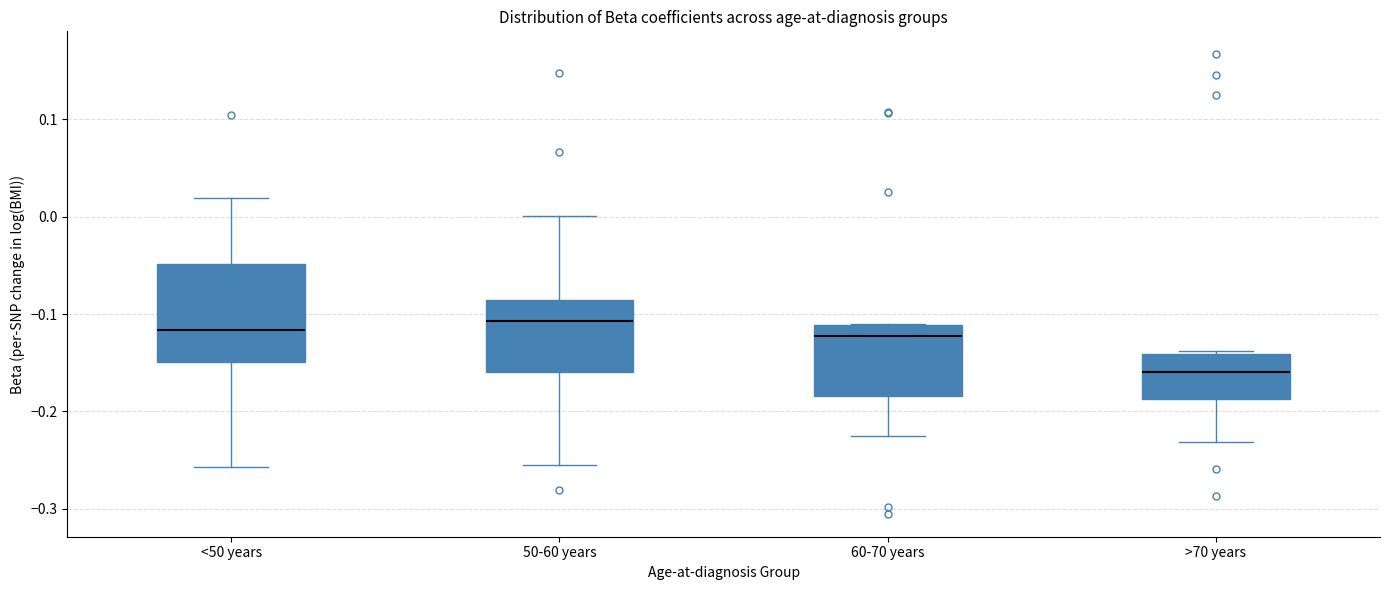

Where is the upper edge of the box for >70 years on the y-axis? The values are not printed on the chart, so give them approximately, as read against the axis.

-0.14